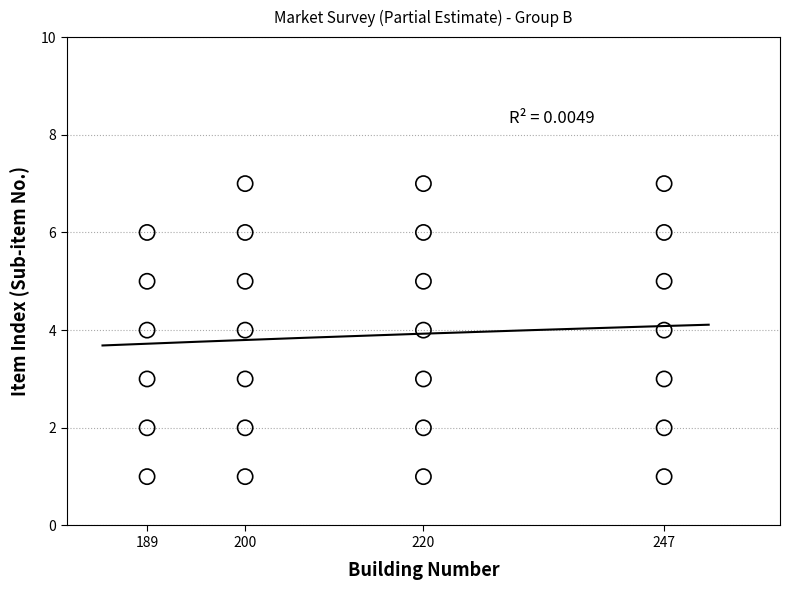

What is the range of Y values (max minus min)?

6